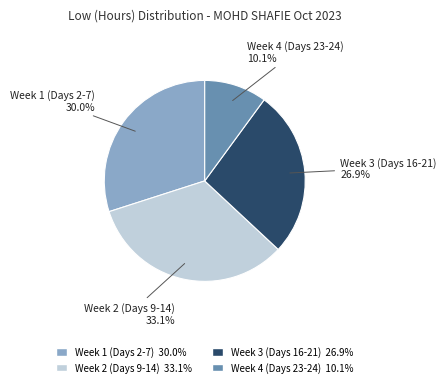

Is there a majority slice in this chart?

No